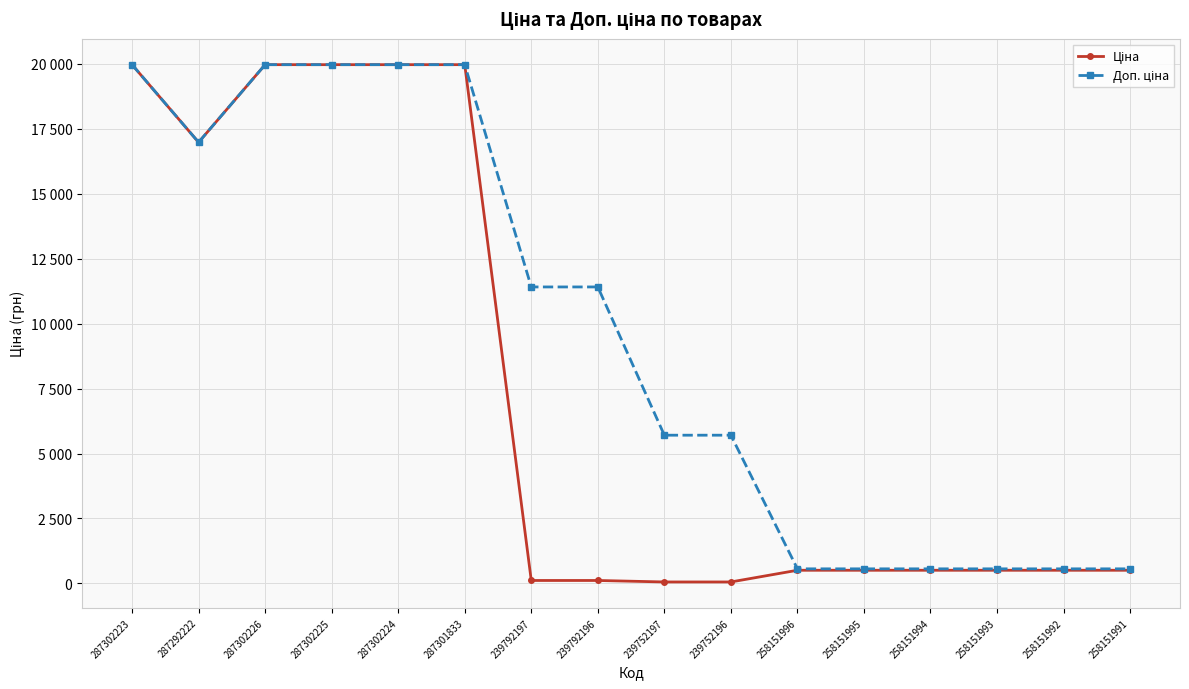

Does the chart have visible grid lines?

Yes